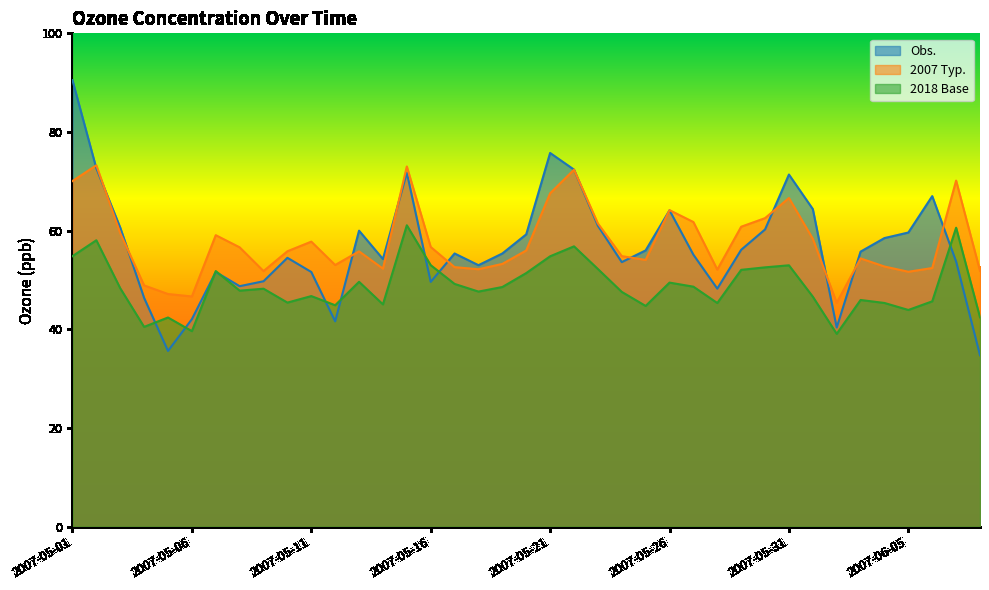

What is the maximum value for 2018 Base?

61.1